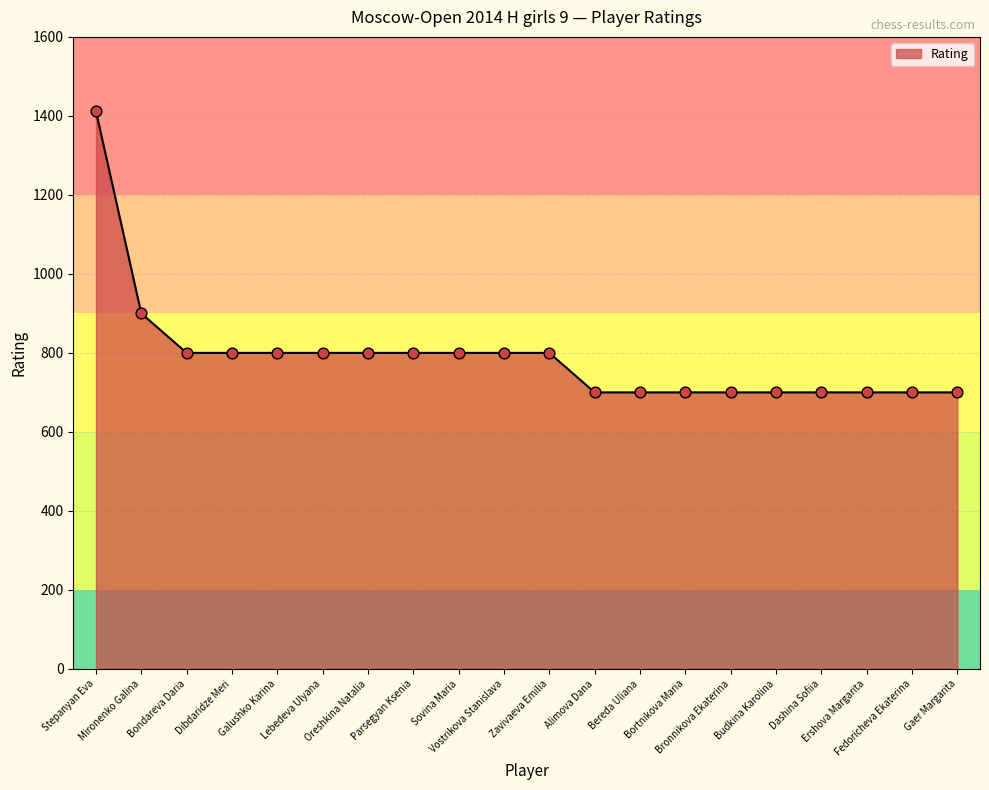

What is the change in value from Stepanyan Eva to Mironenko Galina?

-512